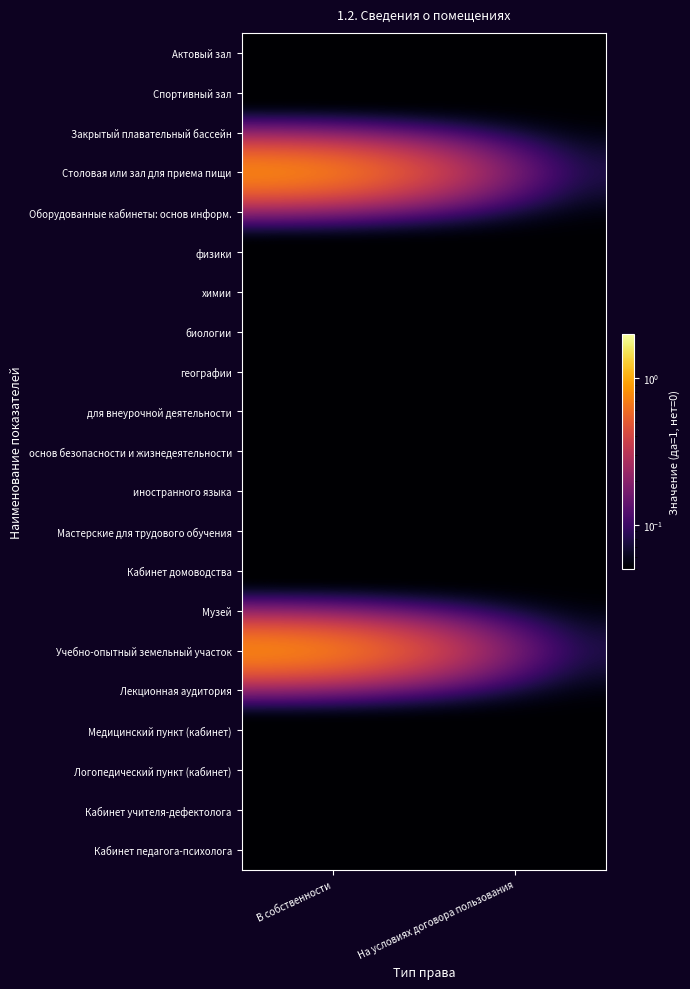

Between На условиях договора пользования and В собственности, which is larger?

На условиях договора пользования